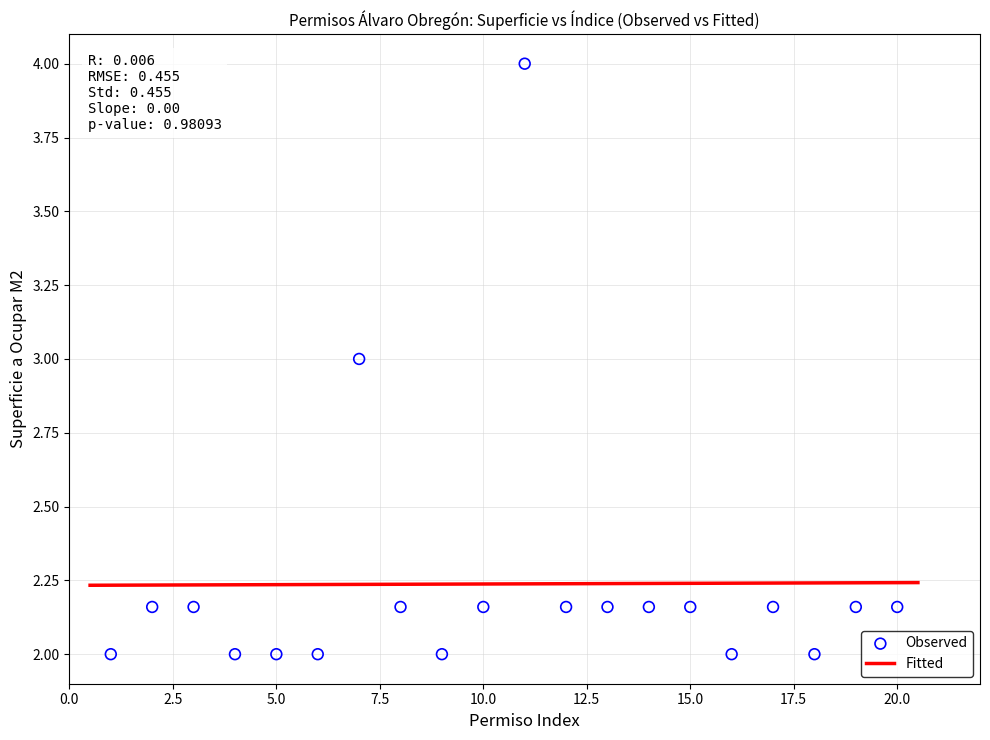

What is the range of Y values (max minus min)?

2.0